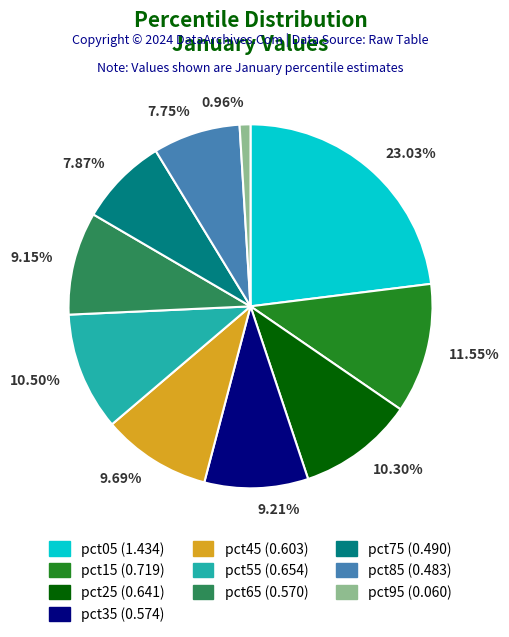

To the nearest percent, what is the difference between the pct85 and pct45 slice percentages?

2%